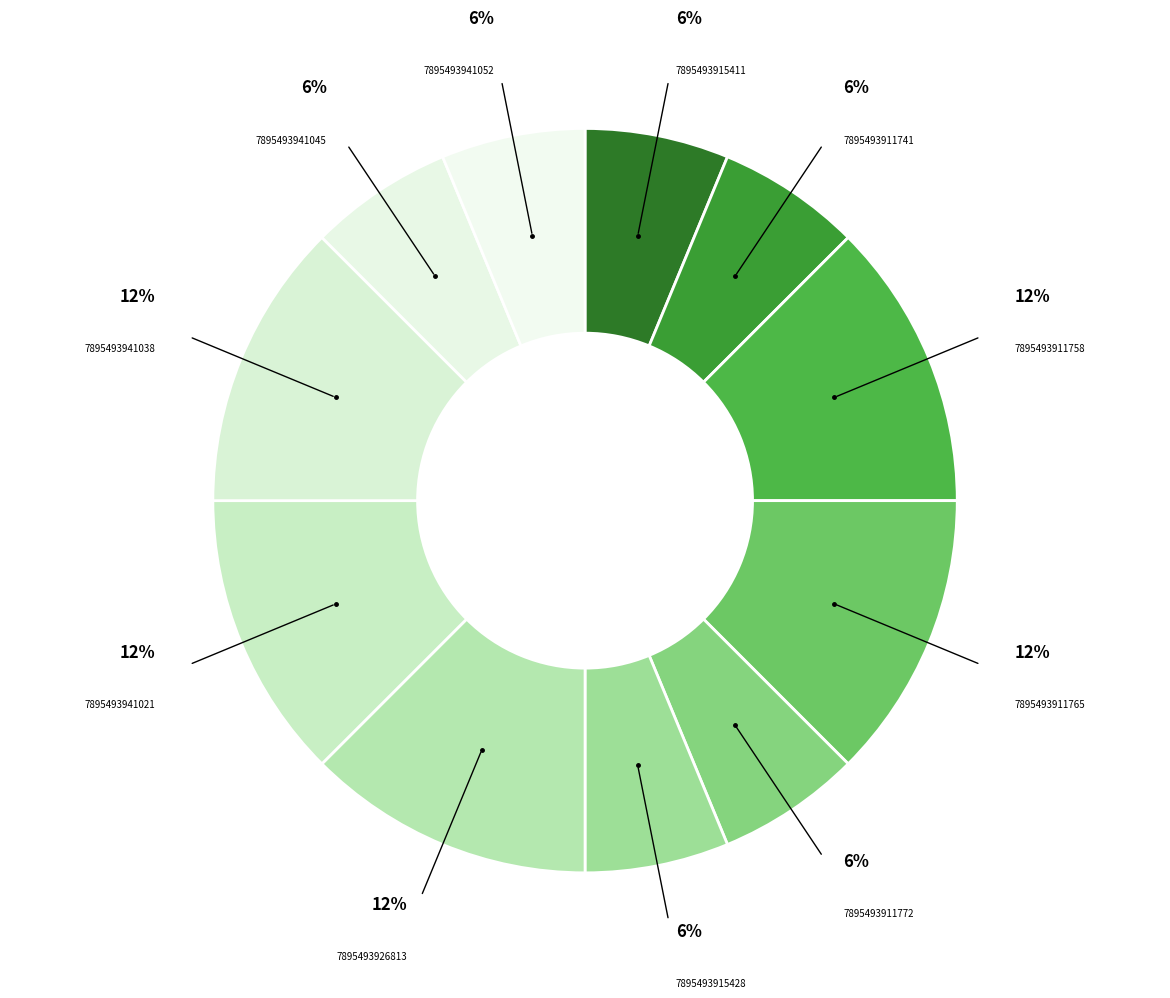

Count the number of slices in the pie.

11